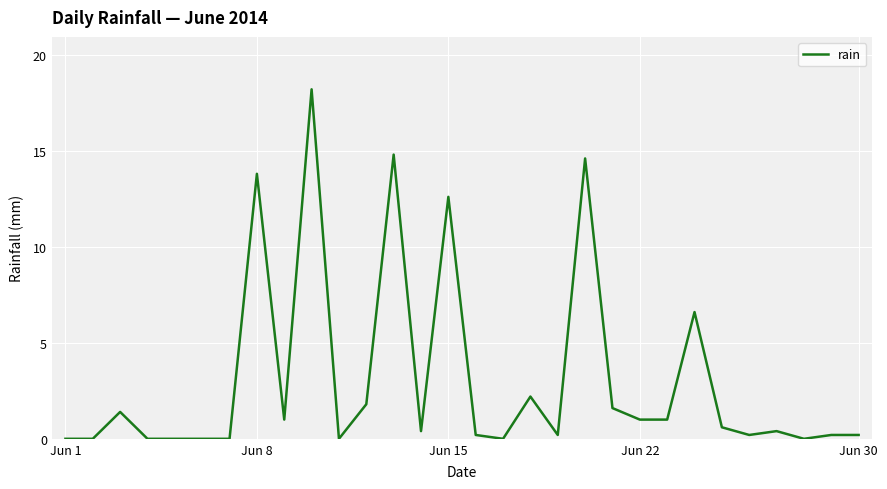

What is the difference between the maximum and minimum values?

18.2